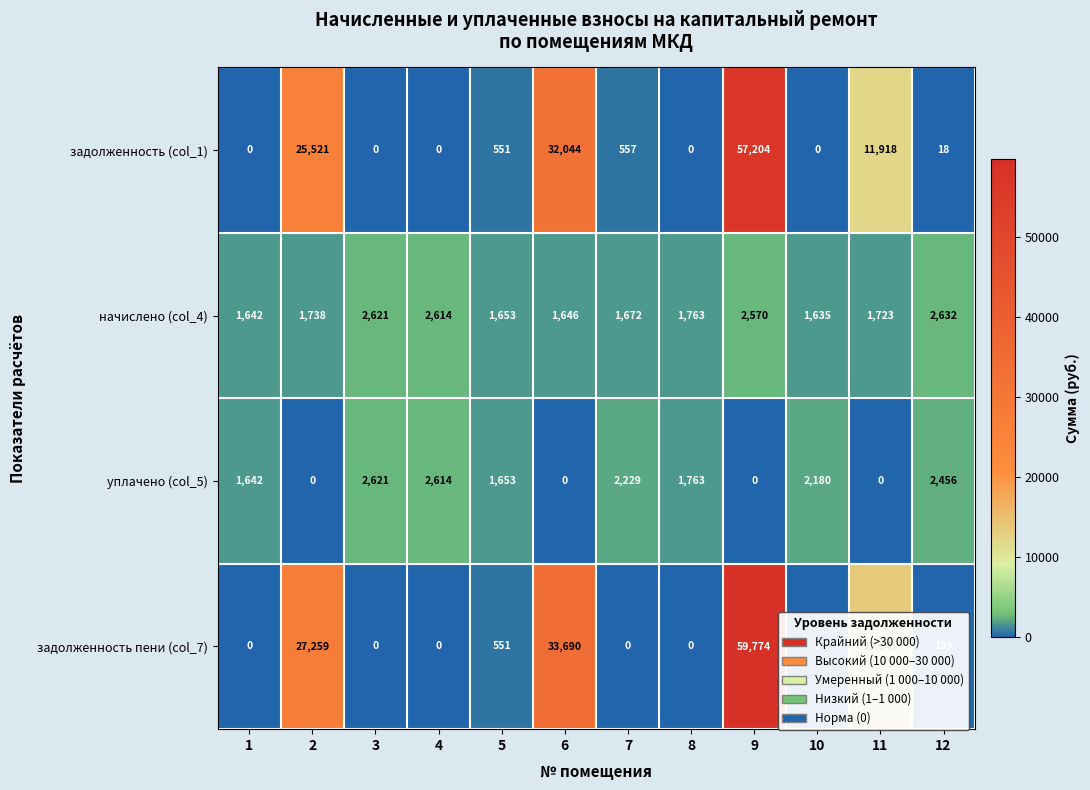

What is the difference between the second highest and second lowest values in the начислено (col_4) series?

979